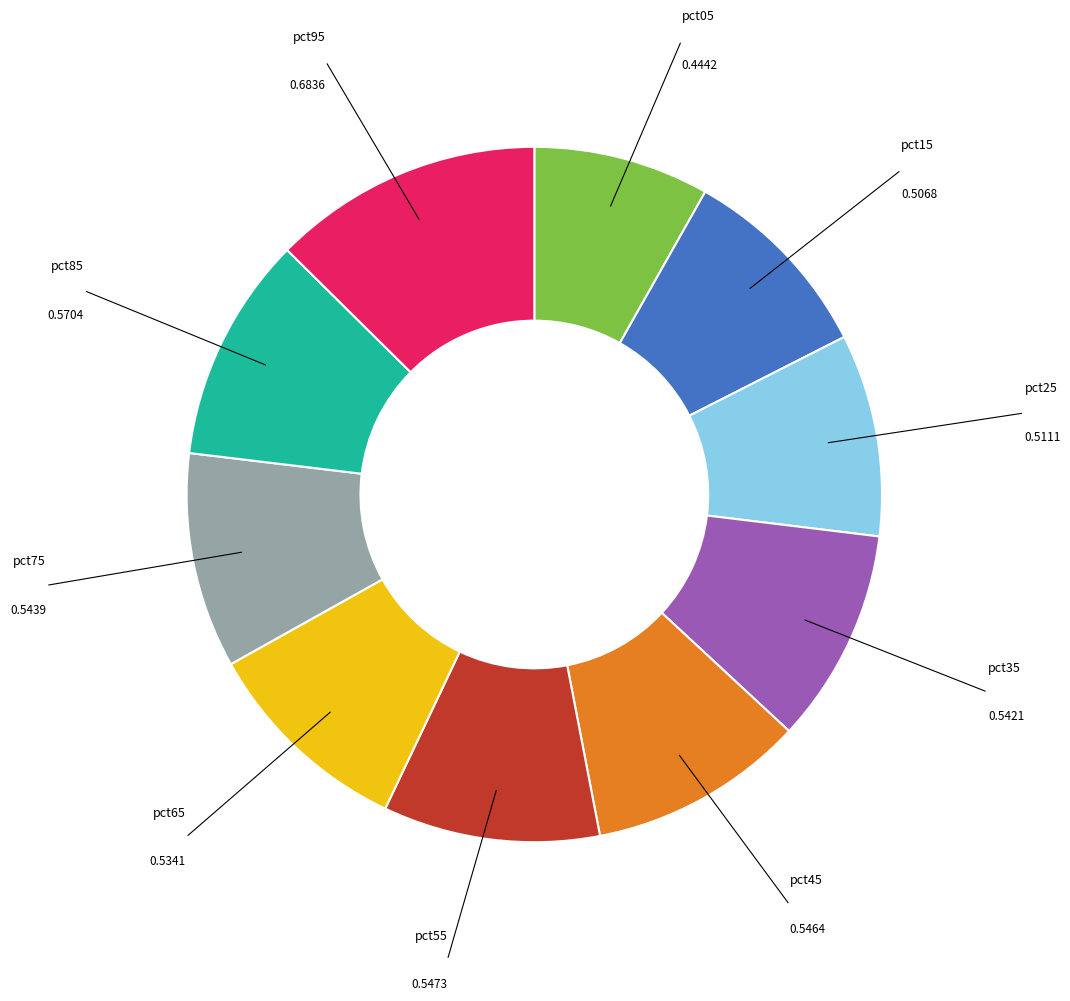

Count the number of slices in the pie.

10